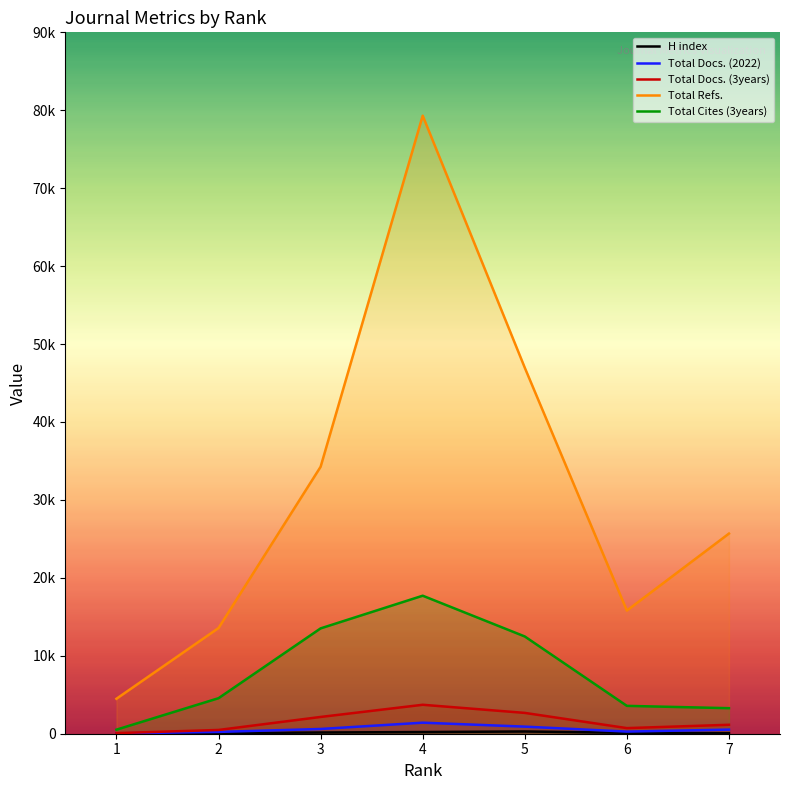

Where is Total Docs. (3years) nearest to the value 1895?

3